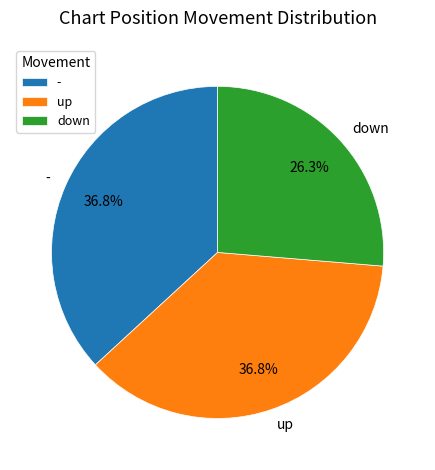

Which has a higher value, - or down?

-